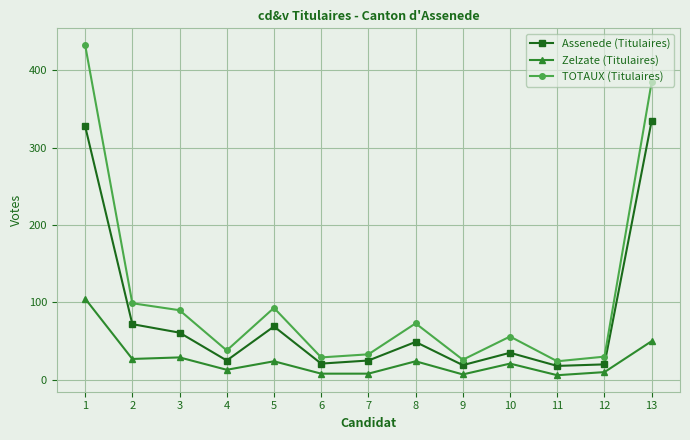

What is the approximate value of TOTAUX (Titulaires) at 1, to the nearest 5?

435